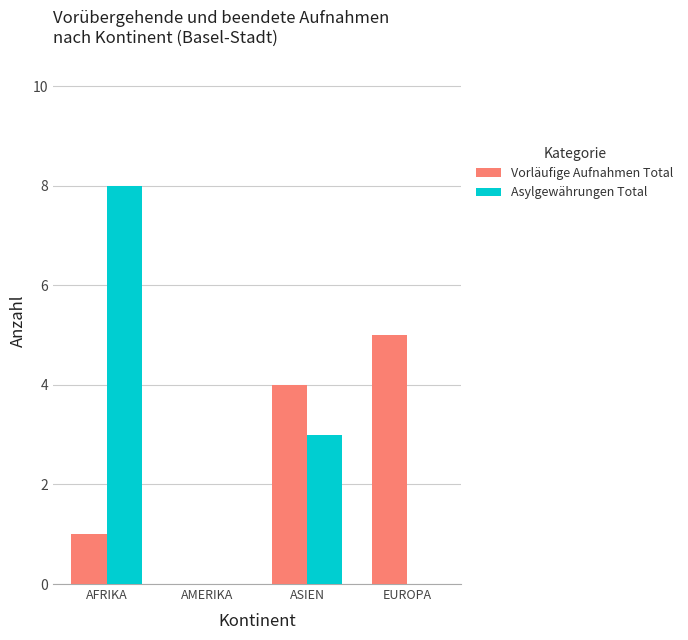

What is the maximum value for Asylgewährungen Total?

8